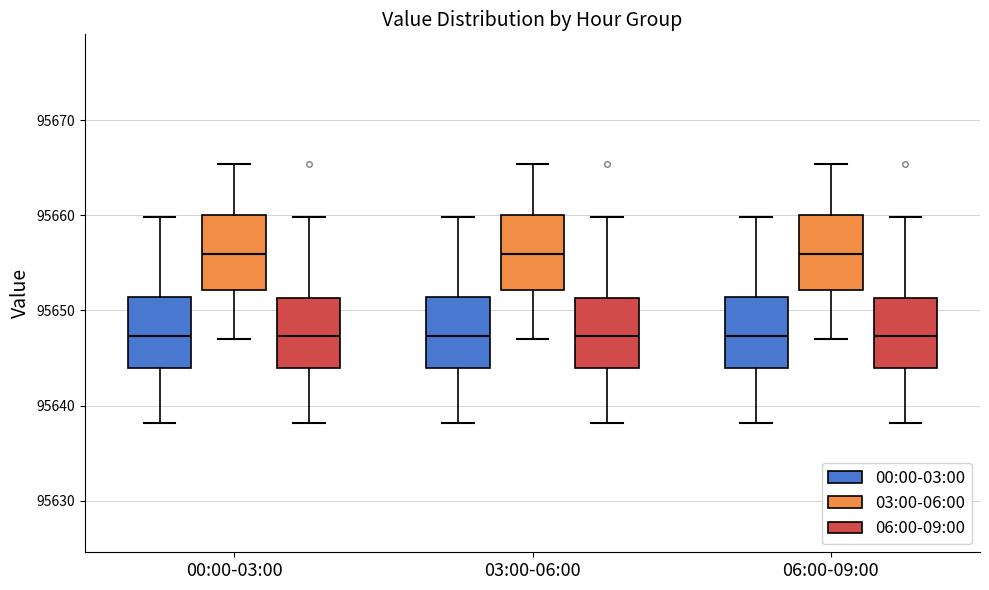

Where is the upper edge of the box for 00:00-03:00 (03:00-06:00) on the y-axis? The values are not printed on the chart, so give them approximately, as read against the axis.

95660